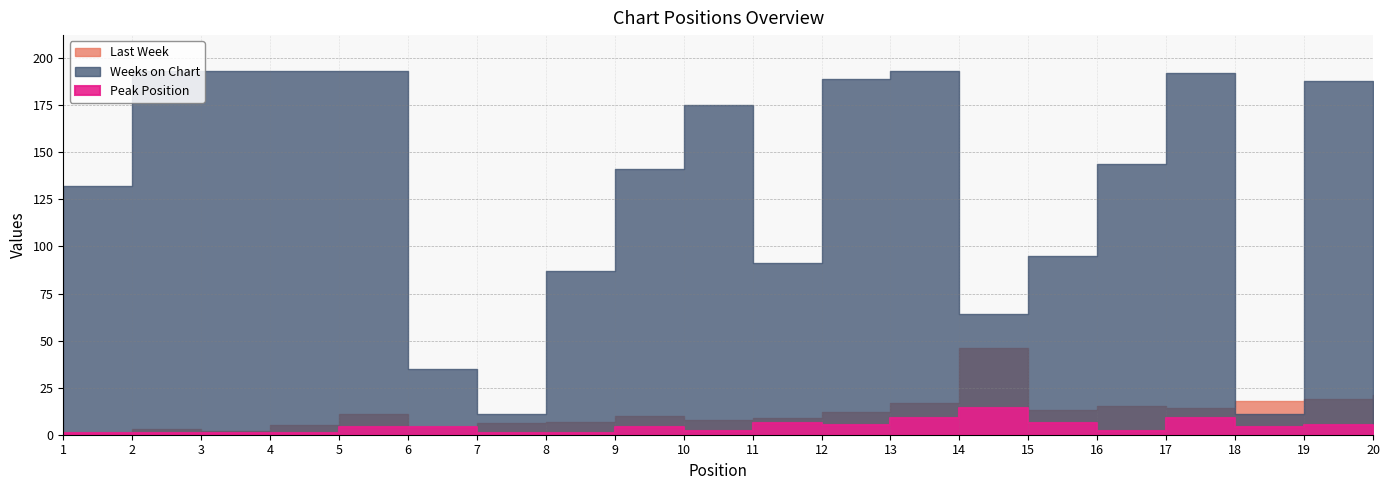

True or false: Peak Position has a value of 6 at 15.

True